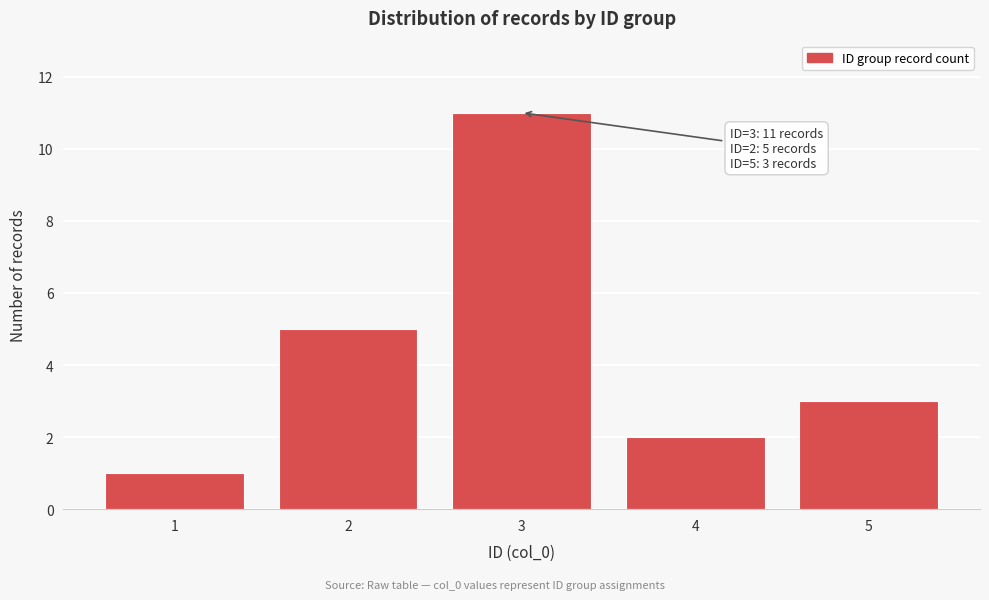

Reading left to right, what are all the values shown in this chart?

1=1	2=5	3=11	4=2	5=3